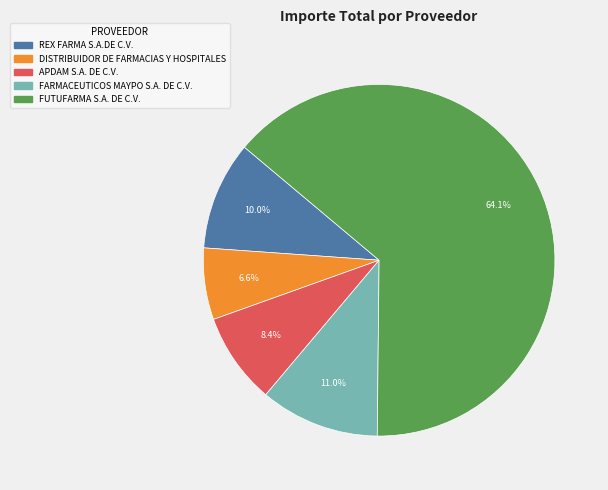

What is the smallest slice in the pie chart?

DISTRIBUIDOR DE FARMACIAS Y HOSPITALES